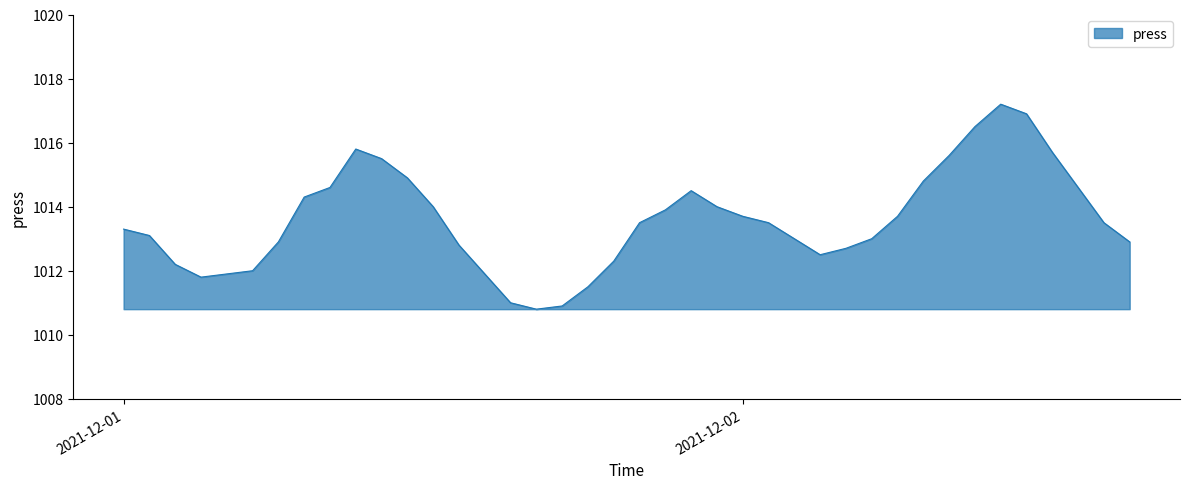

What is the difference between the maximum and minimum values?

6.4